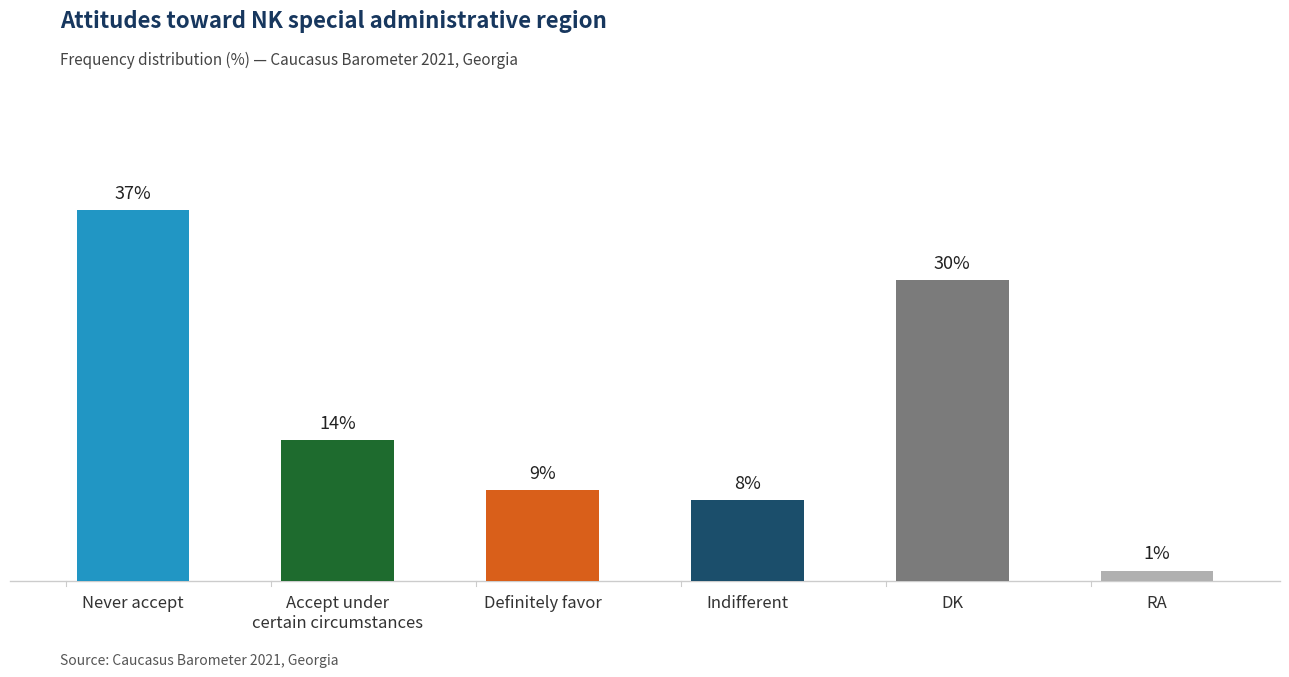

Rank the categories by value from lowest to highest.

RA, Indifferent, Definitely favor, Accept under
certain circumstances, DK, Never accept